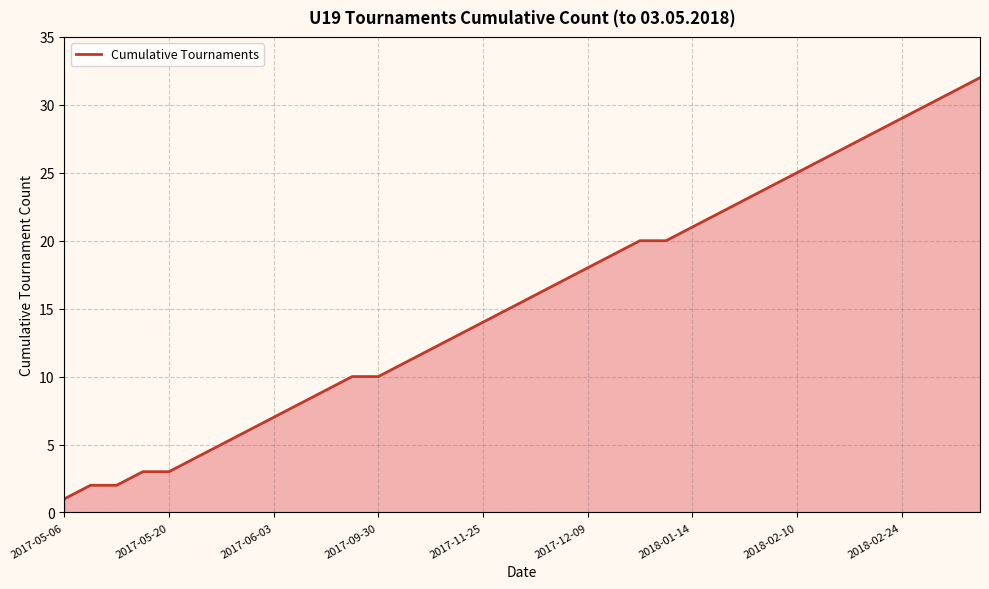

What is the greatest value displayed?

32